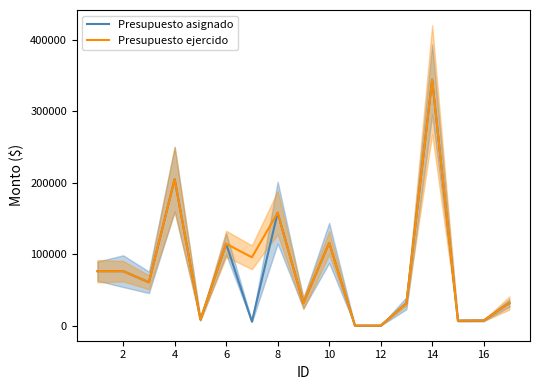

What is the maximum value for Presupuesto asignado?

344520.0